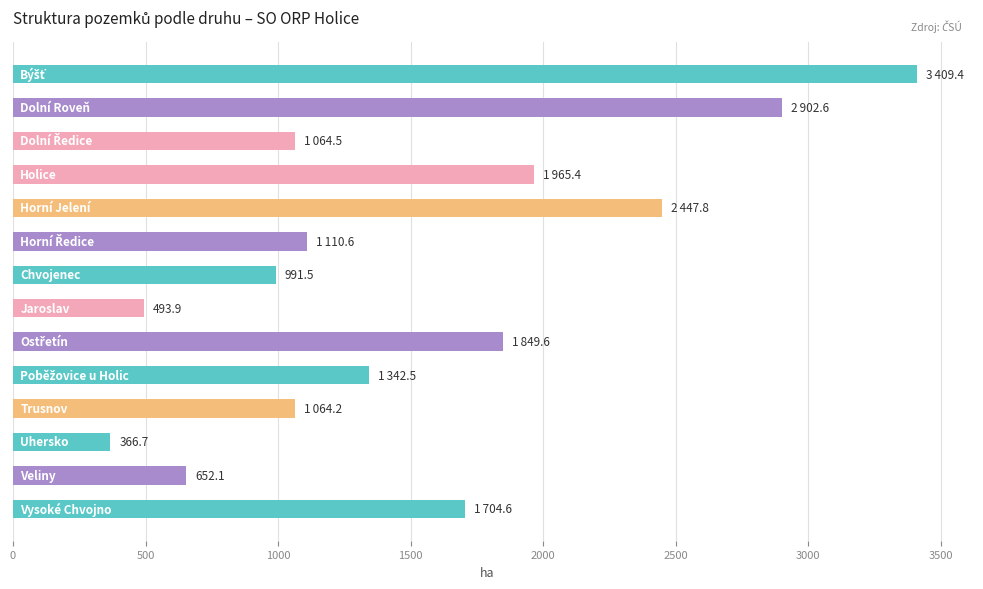

What is the difference between the second highest and minimum values?

2535.9